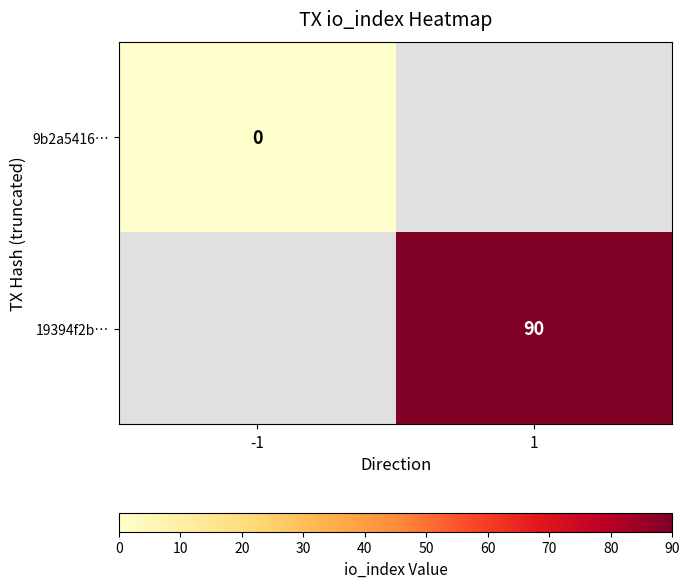

The 19394f2b… series shows 138 at 1. True or false?

False